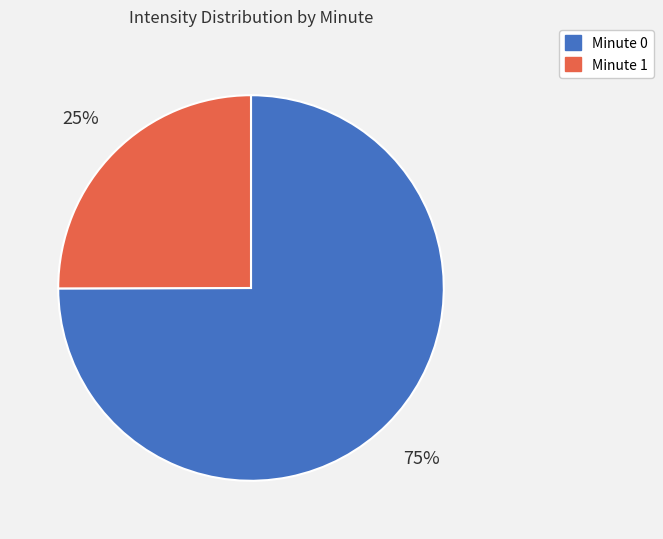

Which category accounts for the majority?

Minute 0